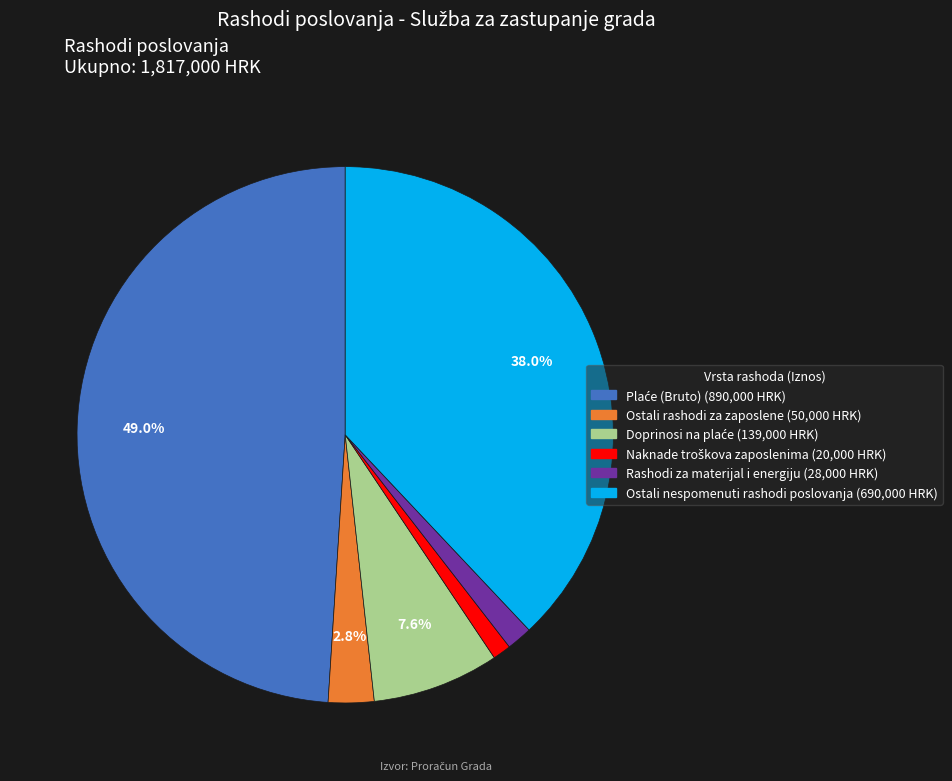

Does any single category account for the majority?

No